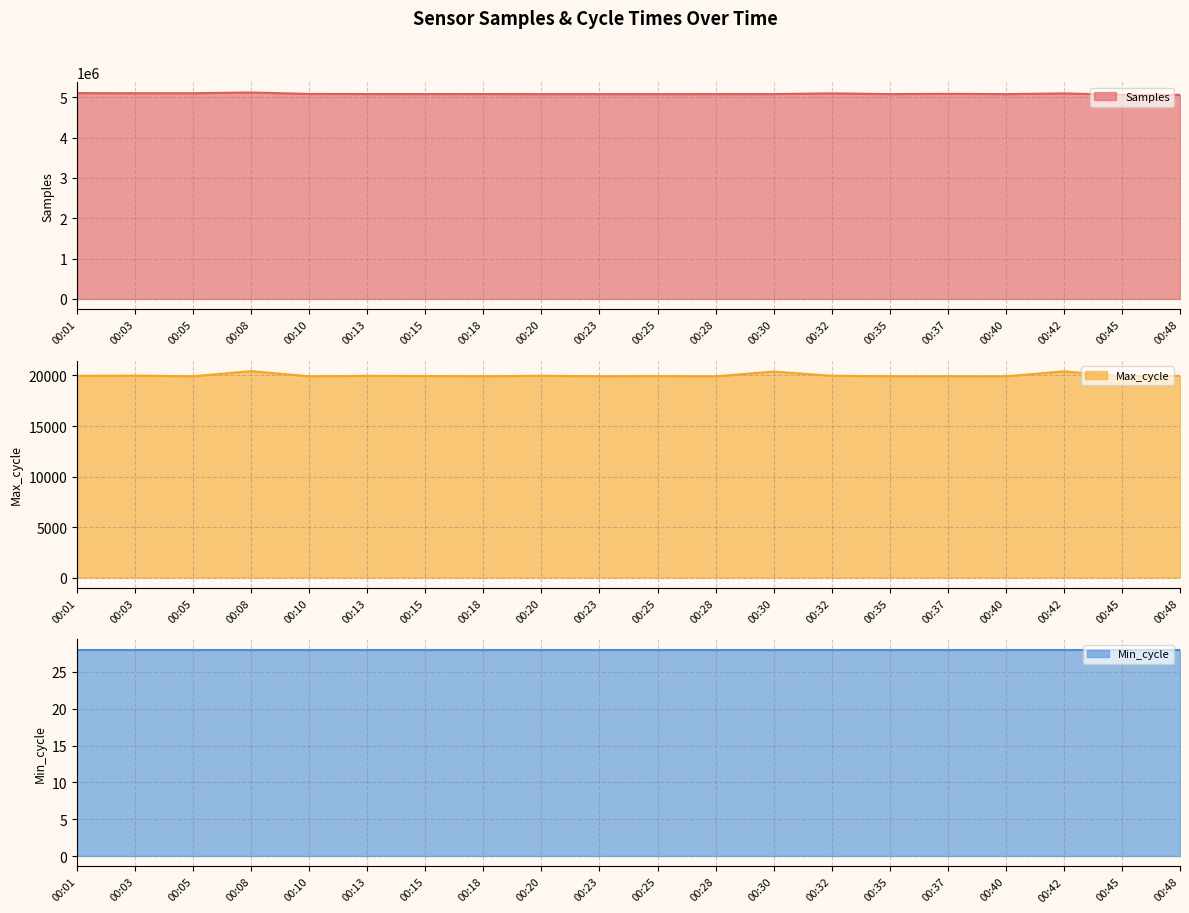

What is the minimum value for Samples line?

5061075